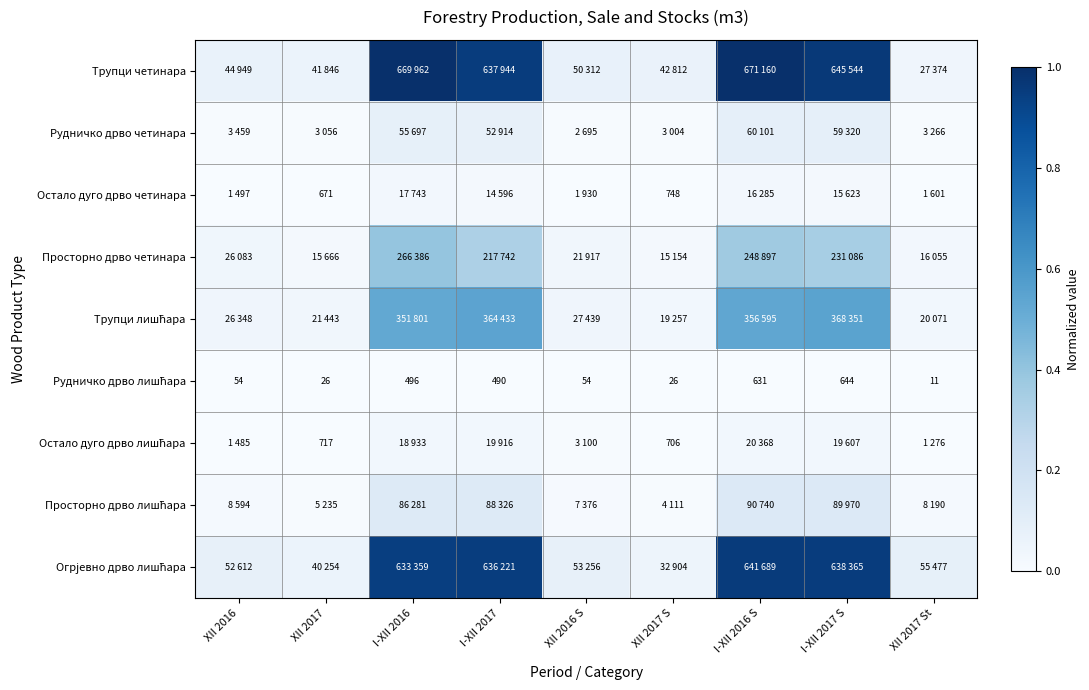

Which series has the largest range (max minus min)?

Трупци четинара